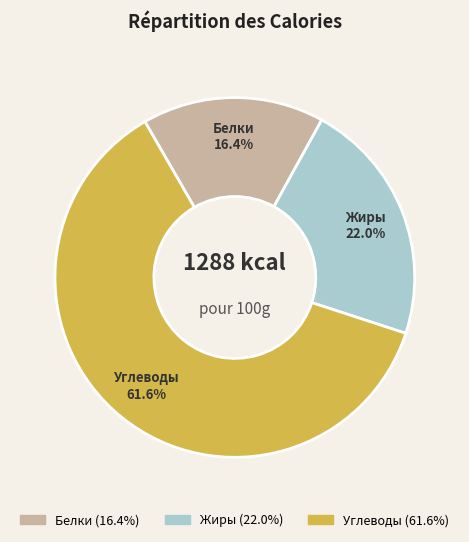

Between Белки and Углеводы, which is larger?

Углеводы